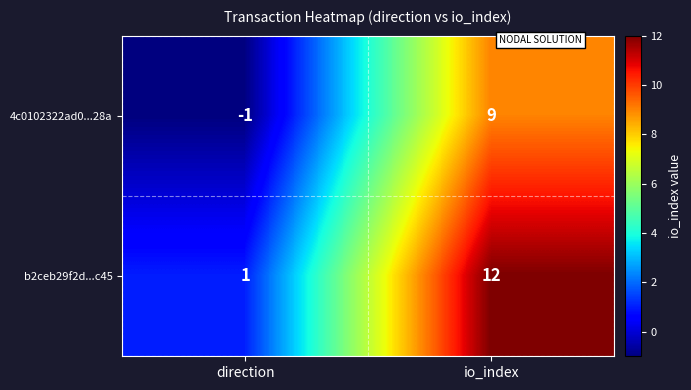

What is the sum of the b2ceb29f2d...c45 values at io_index and direction?

13